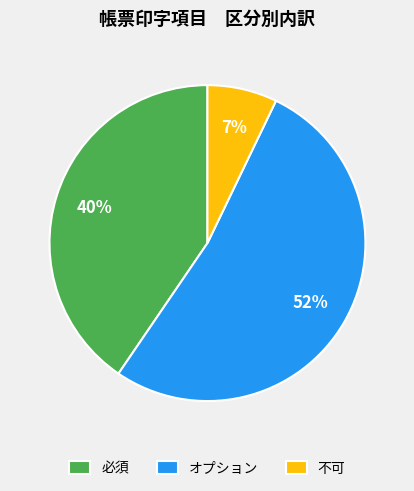

True or false: 不可 accounts for 16% of the total.

False